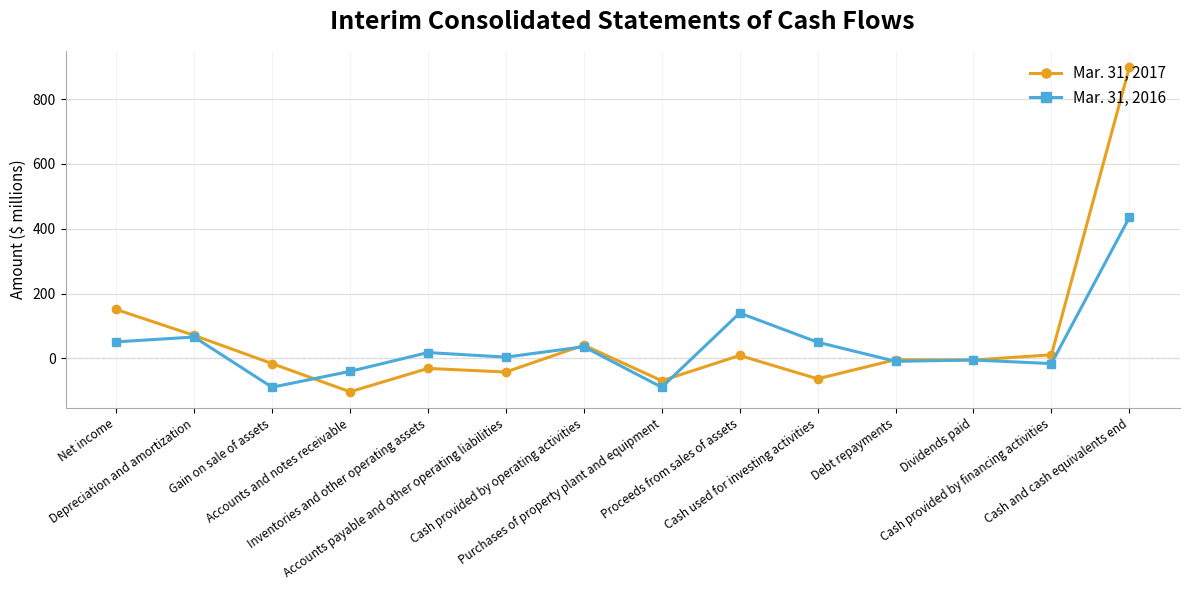

What is the label of the 12th point from the left?

Dividends paid